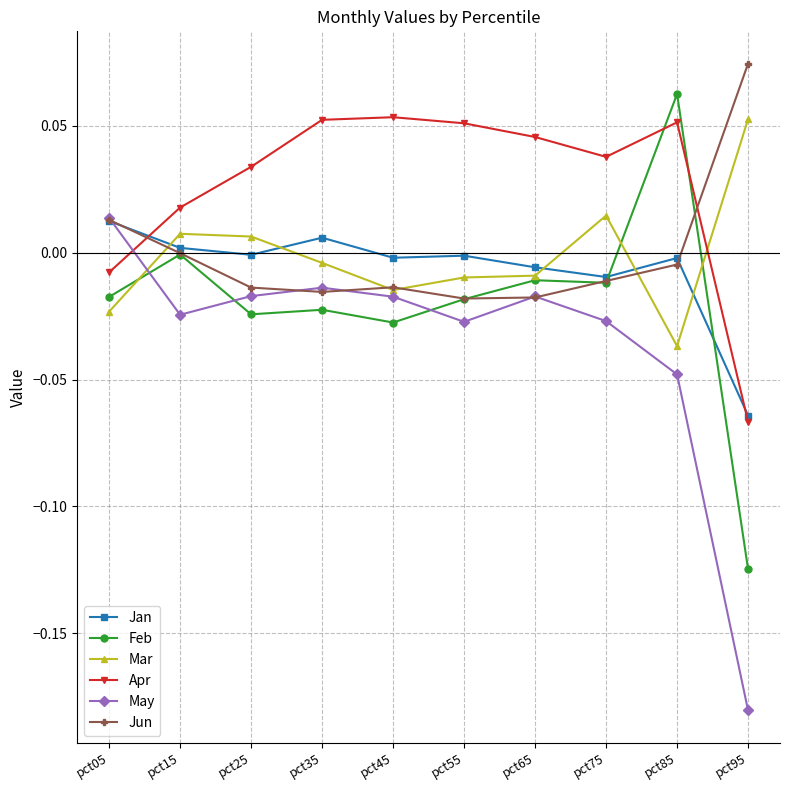

What is the sum of all Apr values?

0.3